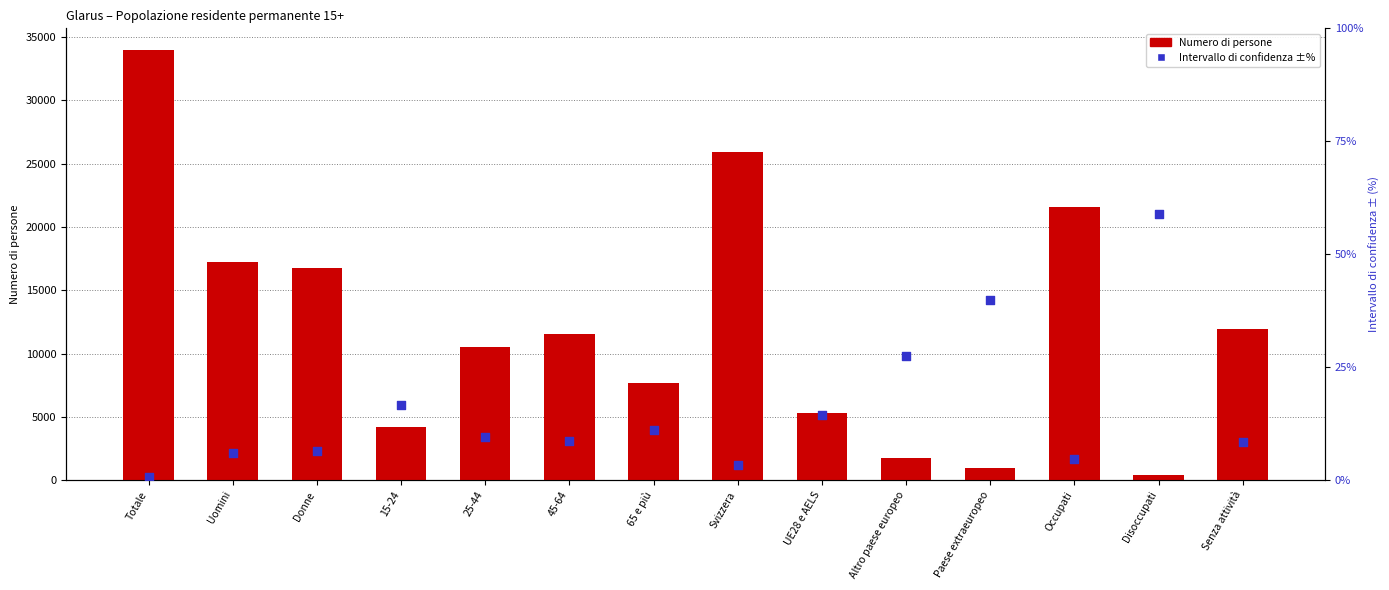

Which series has the widest spread of Y values?

Numero di persone